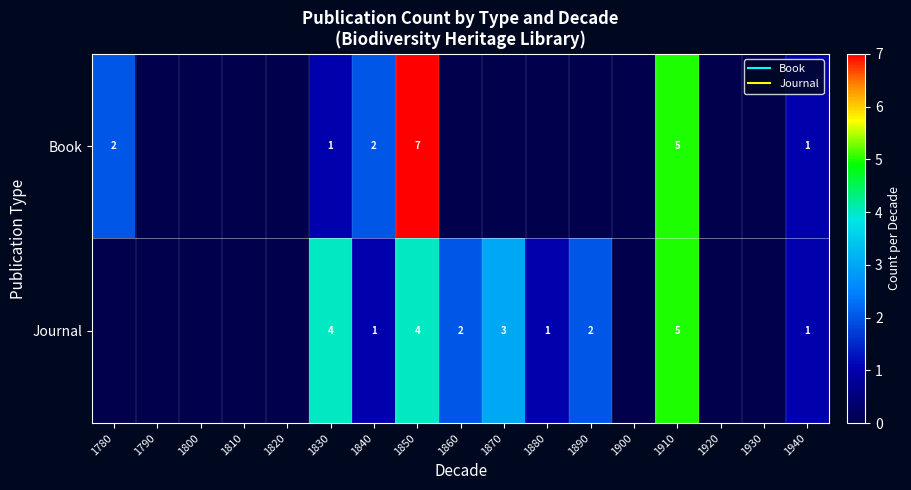

List the series in order of their overall mean, lowest first.

Book, Journal